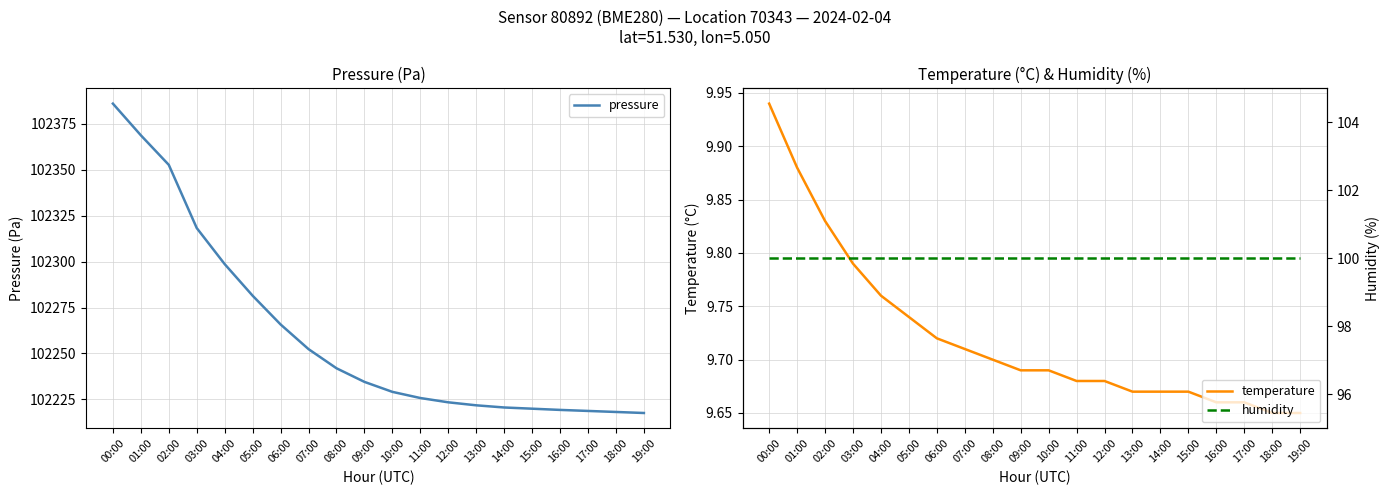

What is the greatest value displayed?

102385.9